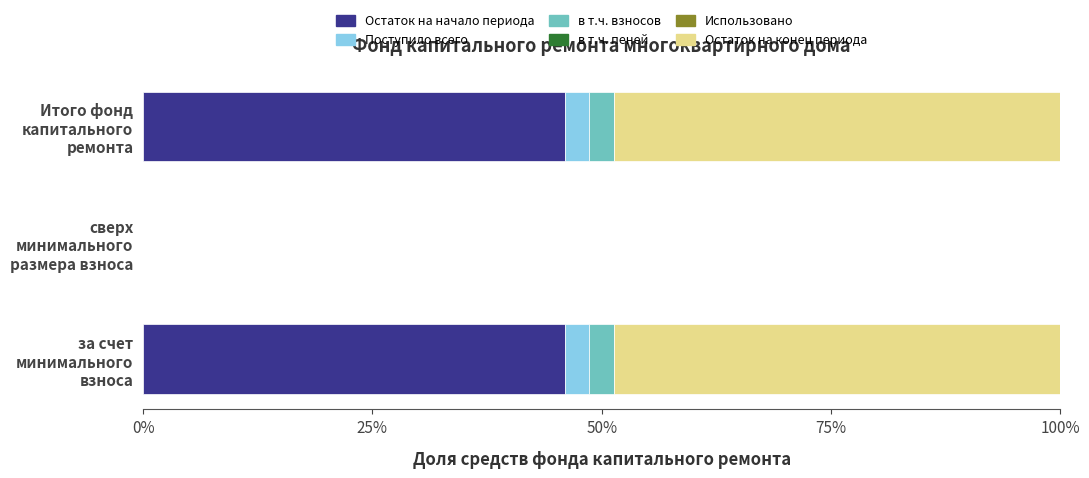

What are all the series names shown in the legend?

Остаток на начало периода, Поступило всего, в т.ч. взносов, в т.ч. пеней, Использовано, Остаток на конец периода